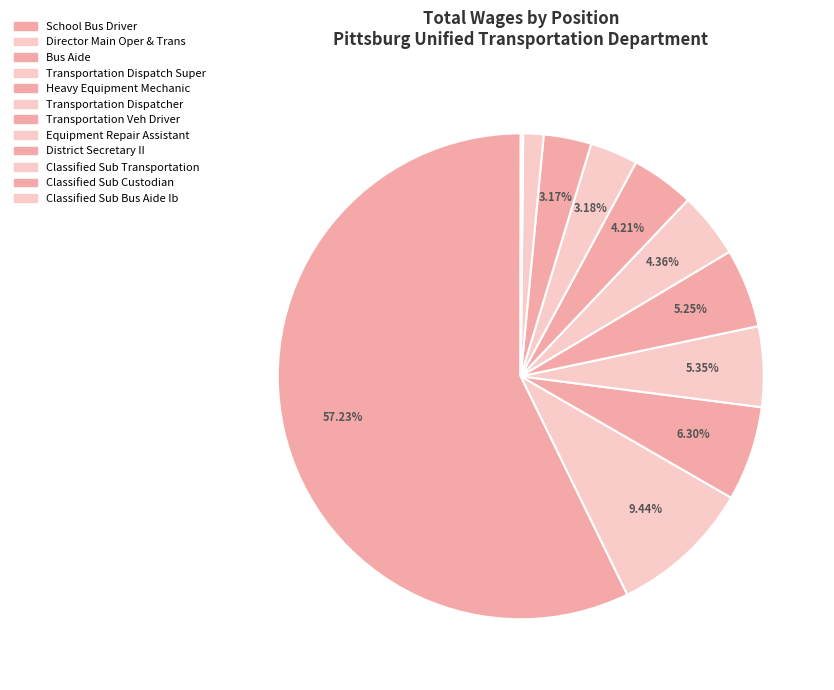

Is it true that Bus Aide is 15% of the pie?

False